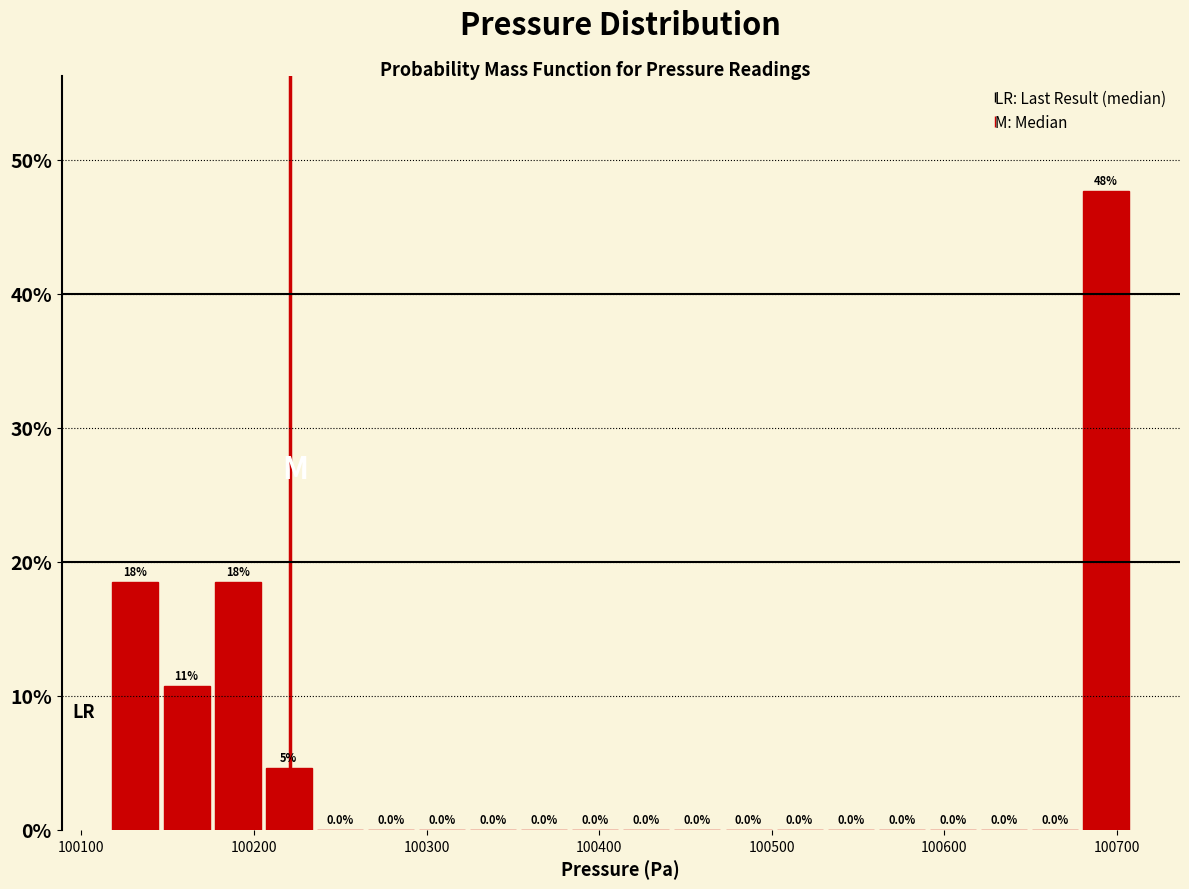

Read against the x-axis, roughly where is the centre of the tallest bar?

100690